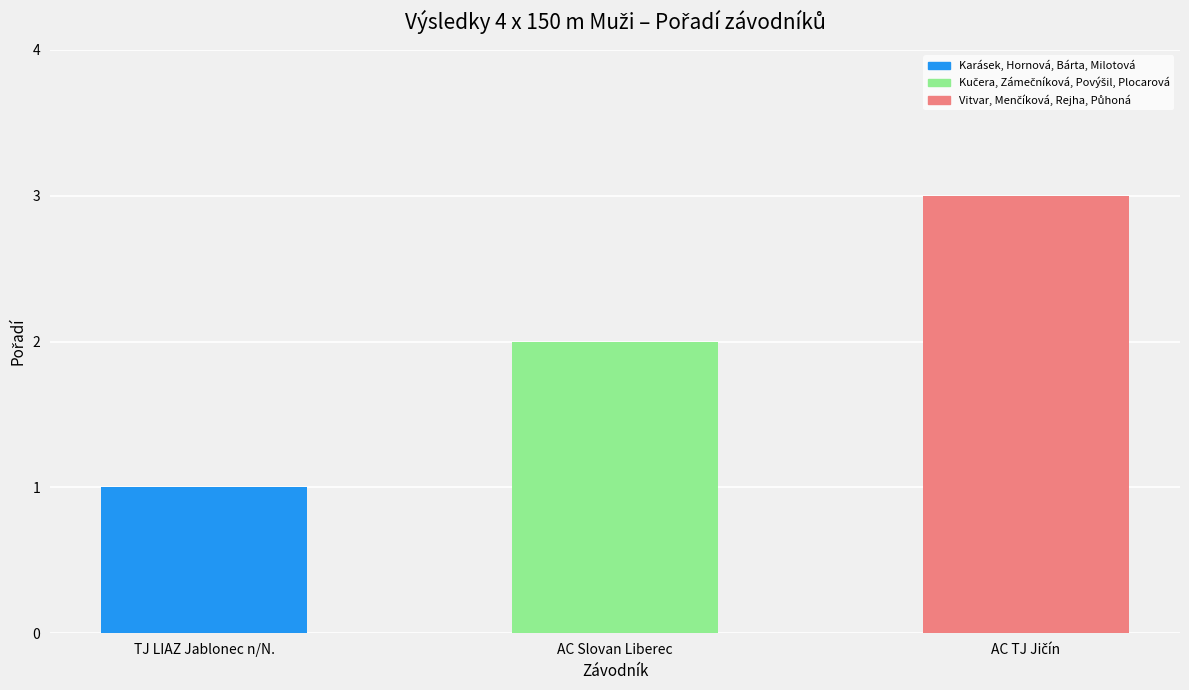

How many values are between 1 and 3?

3